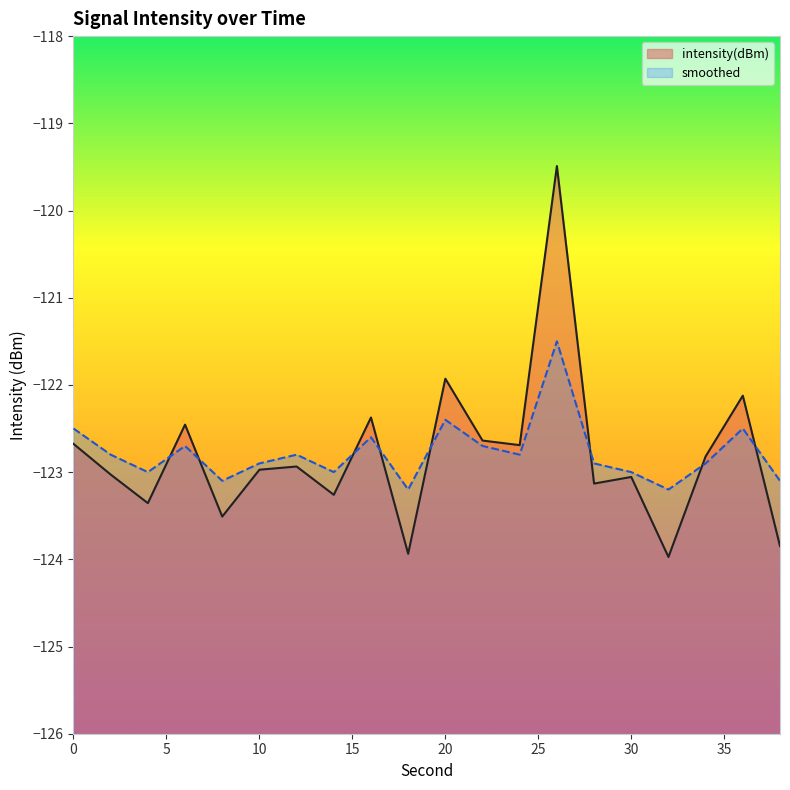

True or false: smoothed has a value of -122.7 at 22.

True